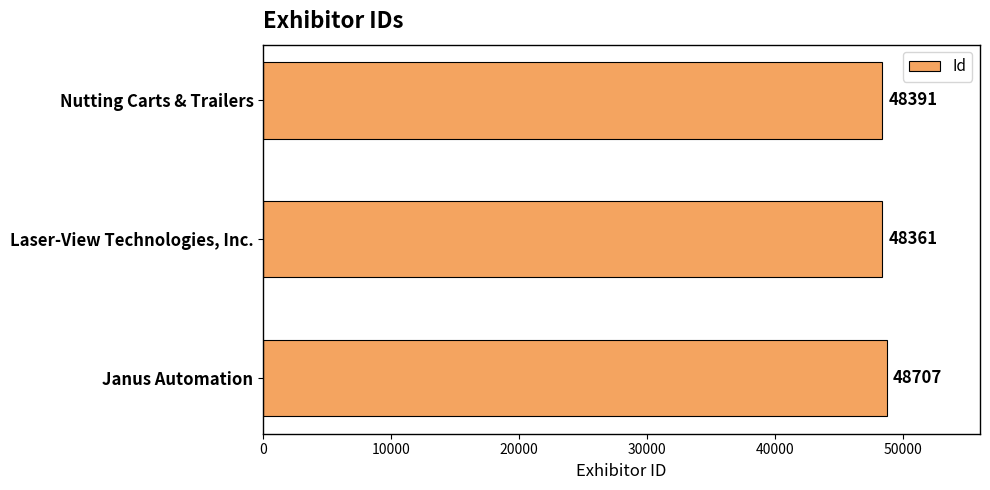

What is the average value?

48486